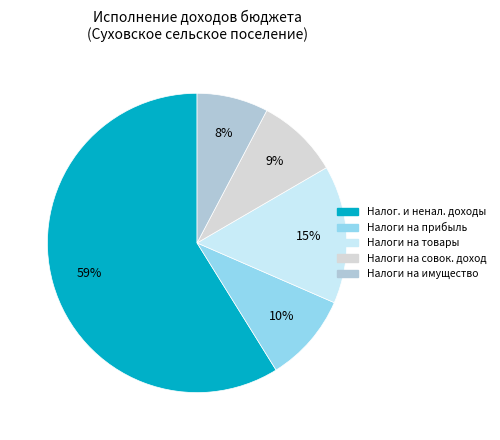

To the nearest percent, what is the average slice percentage?

20%